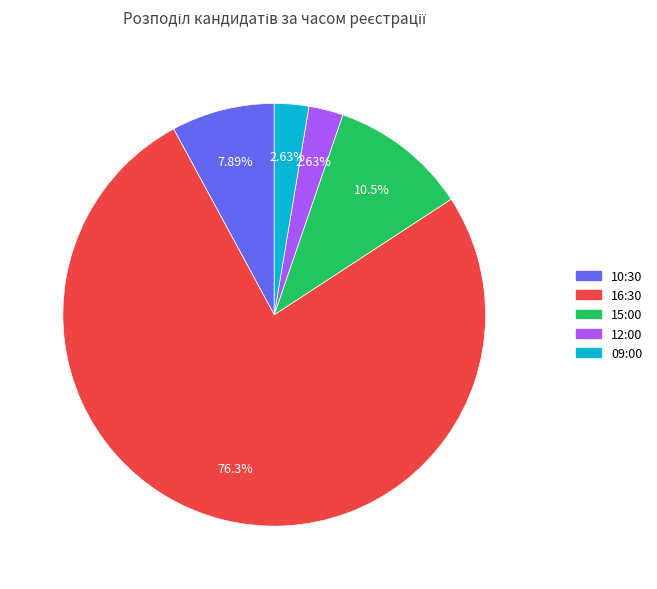

Is 16:30 the majority of the pie?

Yes